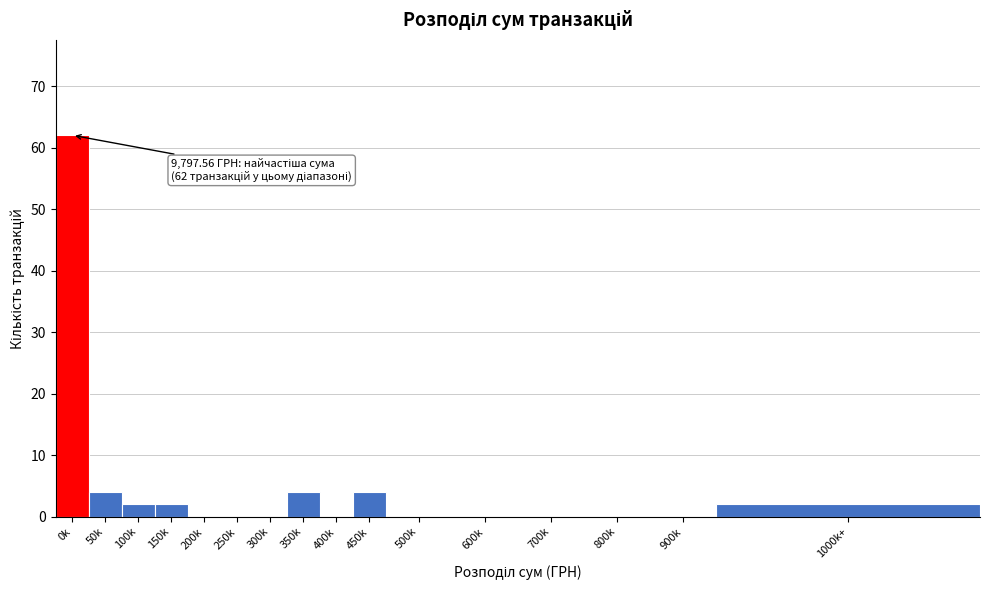

Reading right to left, list all the values displayed in this chart.

1000k+=2	900k=0	800k=0	700k=0	600k=0	500k=0	450k=4	400k=0	350k=4	300k=0	250k=0	200k=0	150k=2	100k=2	50k=4	0k=62